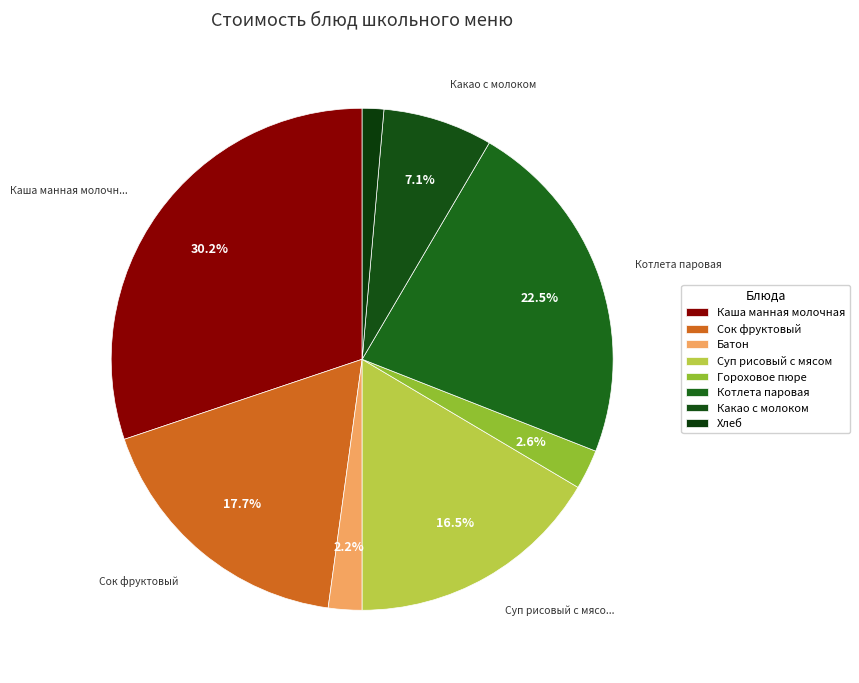

To the nearest percent, what is the difference between the largest and smallest slice percentages?

29%